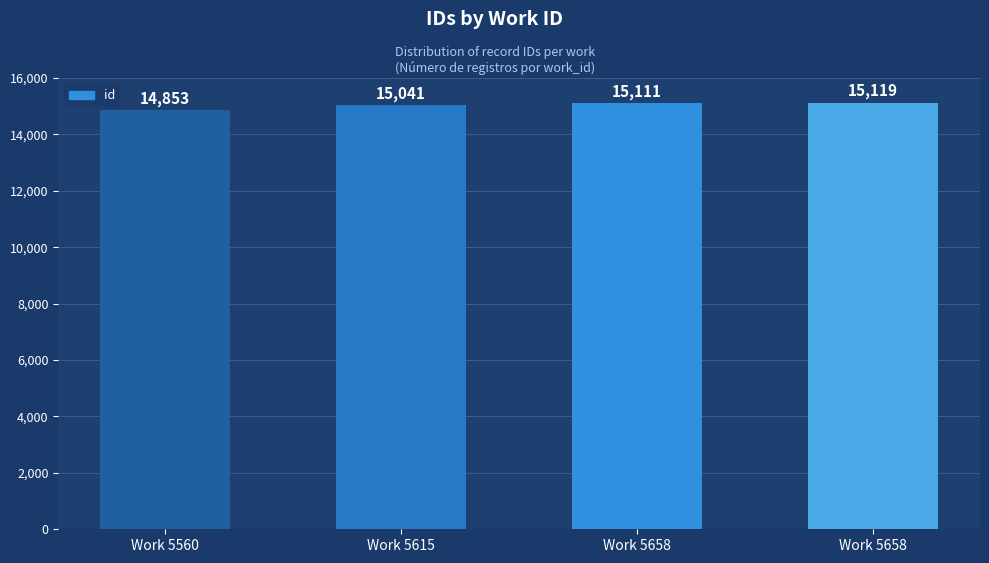

What is the value of the 2nd bar from the left?

15041